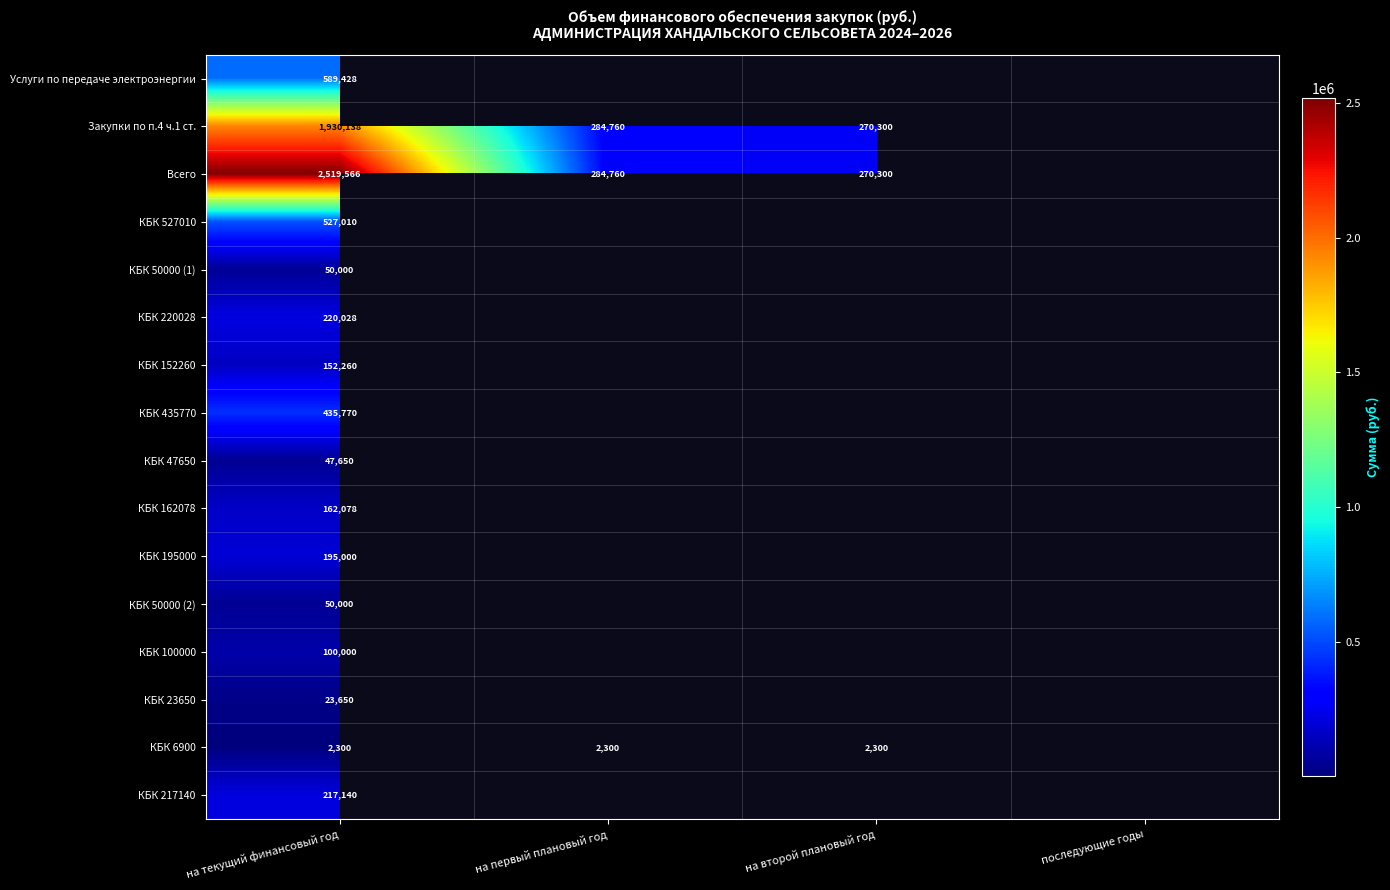

What is the smallest value displayed?

2300.0